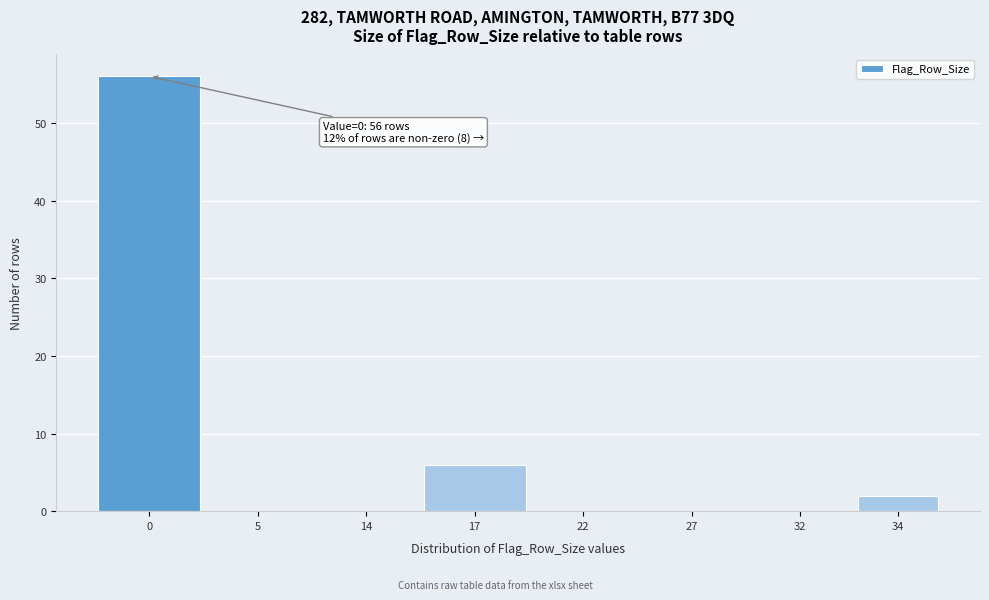

Reading left to right, list all the values displayed in this chart.

0=56	5=0	14=0	17=6	22=0	27=0	32=0	34=2